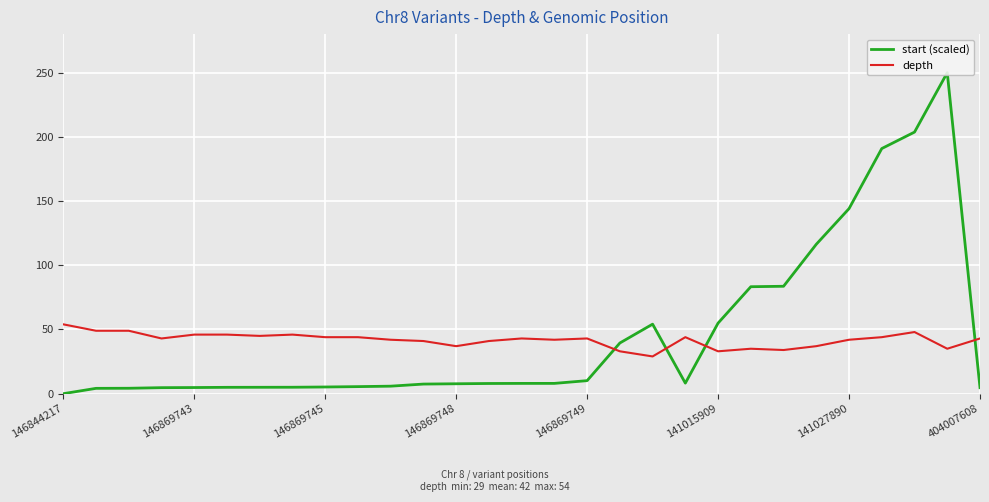

The value of depth at 141027890 is 21. True or false?

False